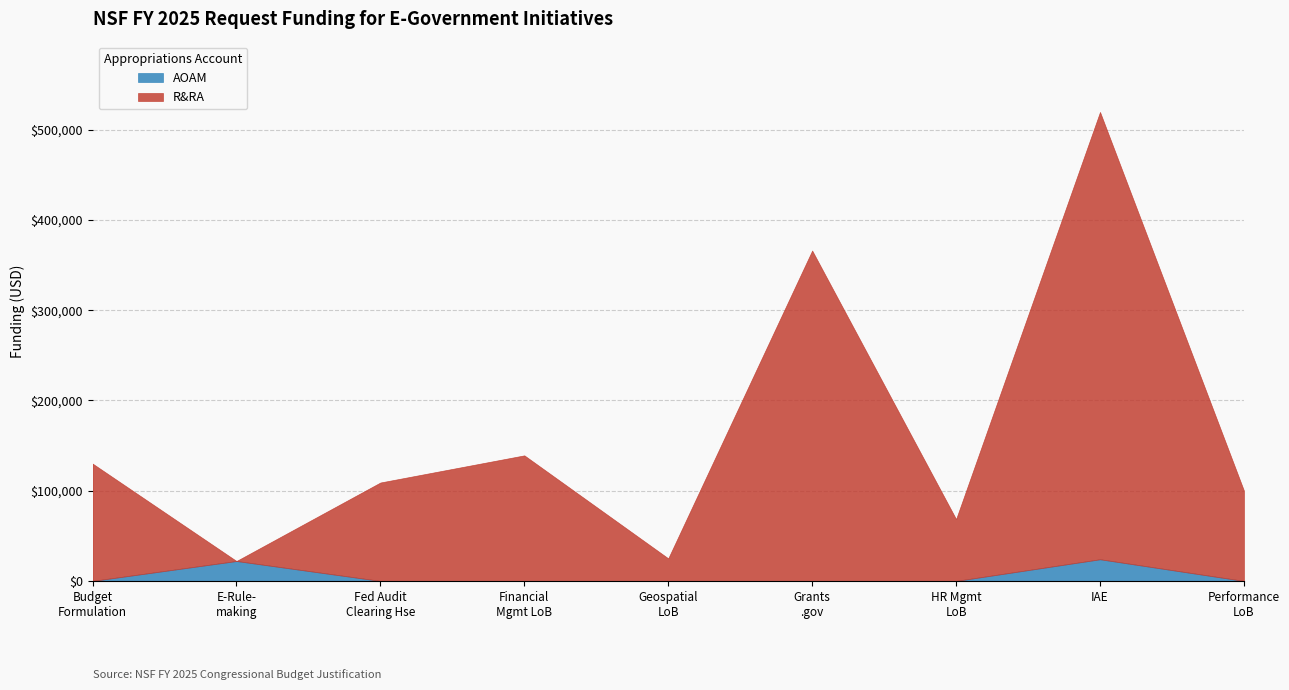

The value of AOAM at Financial Management LoB is 7409. True or false?

False